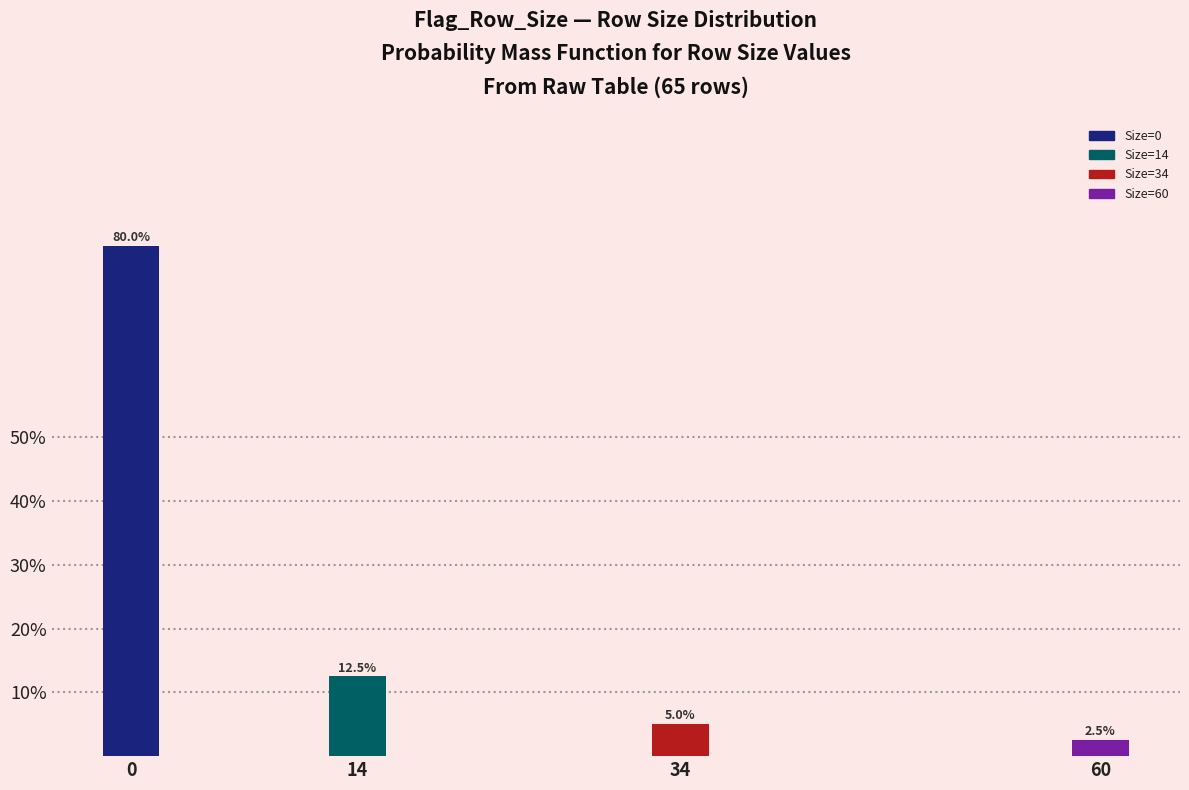

Reading right to left, transcribe all the data shown in this chart.

2.5	5.0	12.5	80.0